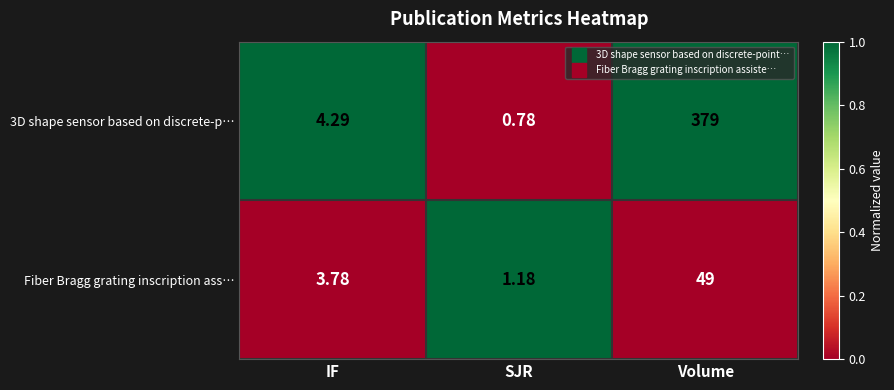

At which label does 3D shape sensor based on discrete-p… first exceed 4?

IF